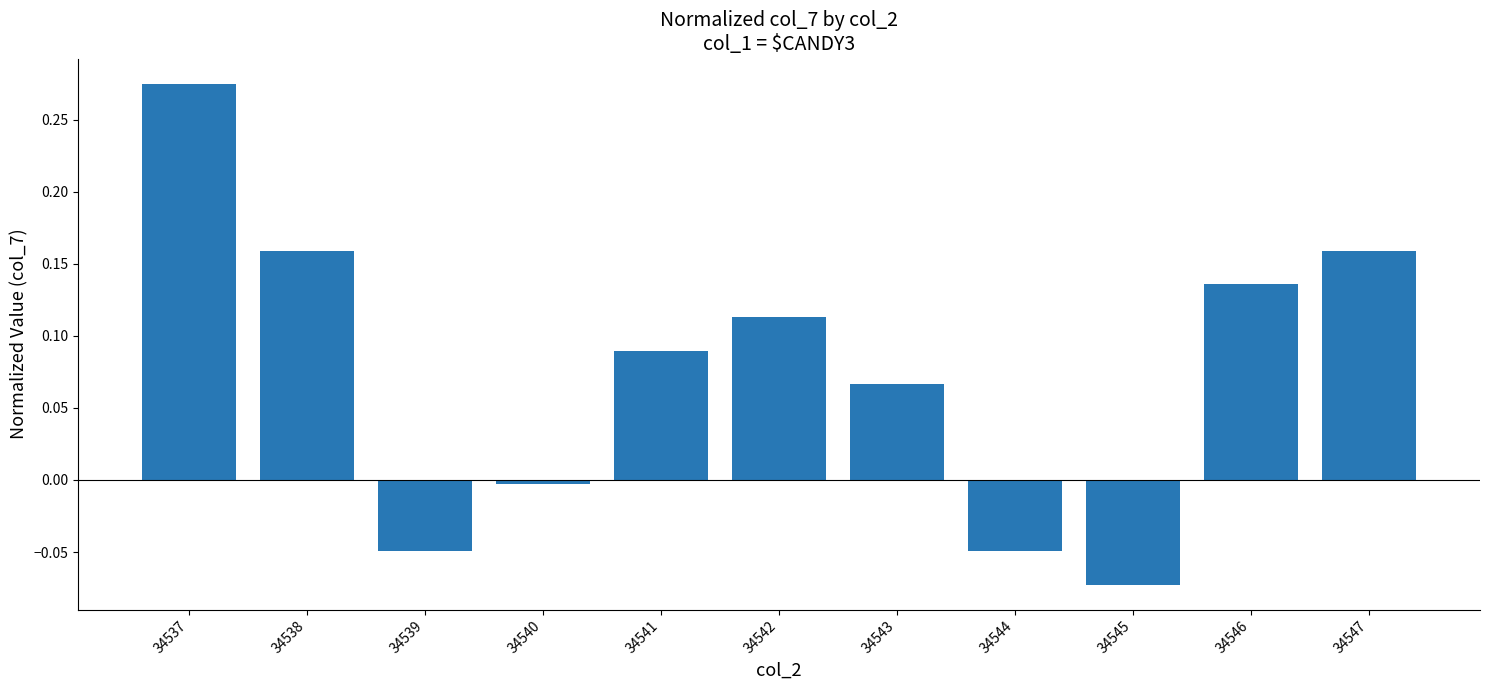

What is the change in value from 34538 to 34544?

-0.2